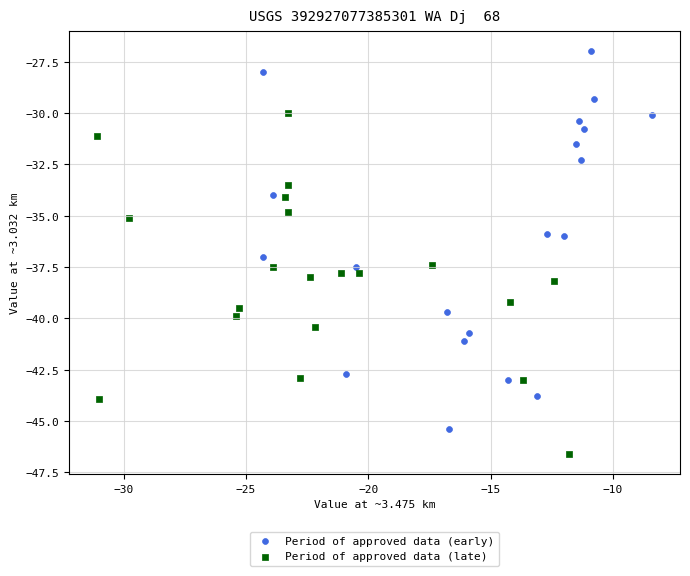

Which series has the largest Y range (max minus min)?

Period of approved data (early)